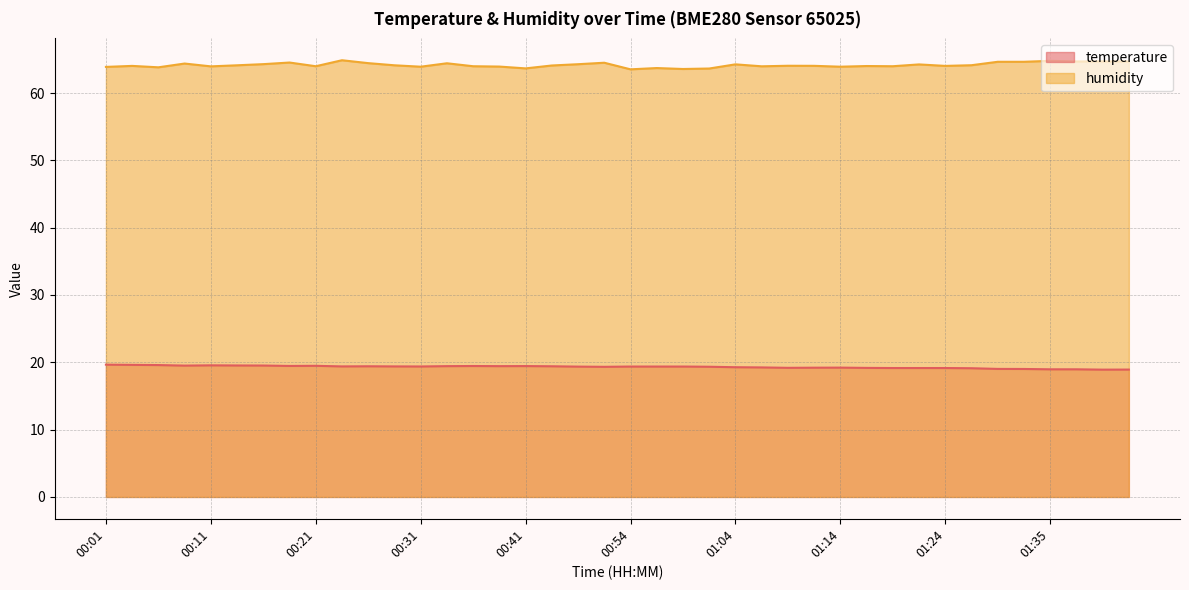

What is the minimum value for temperature?

18.9